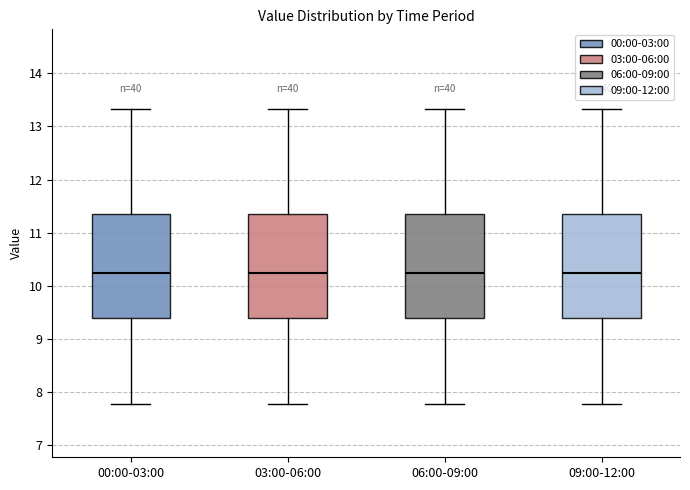

Reading left to right, read every box against the y-axis: the position of its median line, the range the box covers, and the ends of its whiskers. The values are not printed on the chart, so give them approximately, as read against the axis.

00:00-03:00: median 10.3, box 9.4 to 11.3, whiskers 7.8 to 13.3
03:00-06:00: median 10.3, box 9.4 to 11.3, whiskers 7.8 to 13.3
06:00-09:00: median 10.3, box 9.4 to 11.3, whiskers 7.8 to 13.3
09:00-12:00: median 10.3, box 9.4 to 11.3, whiskers 7.8 to 13.3